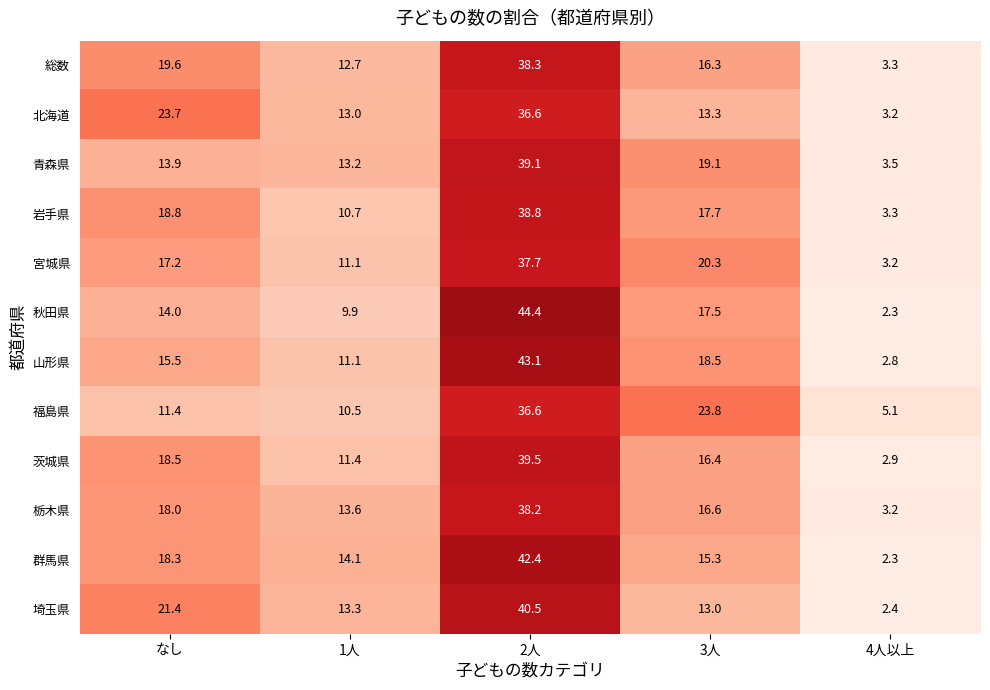

What is the average value of the 栃木県 series?

17.9